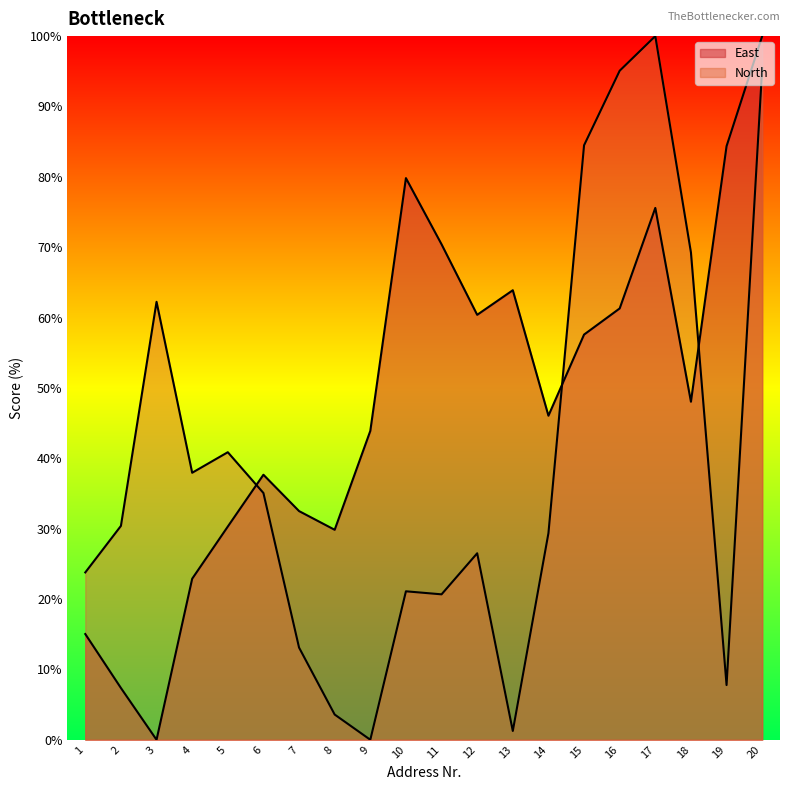

Which category has the lowest value in the North series?

9